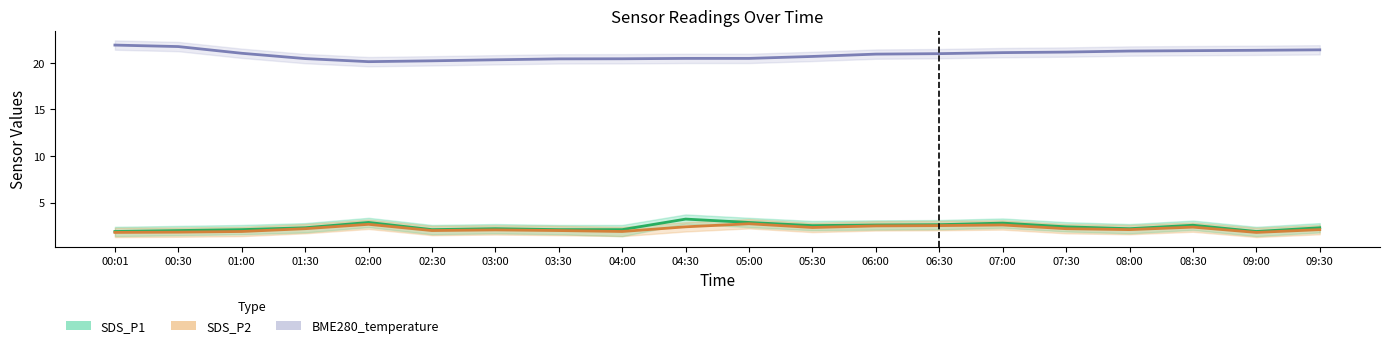

Where is BME280_temperature nearest to the value 21?

06:30